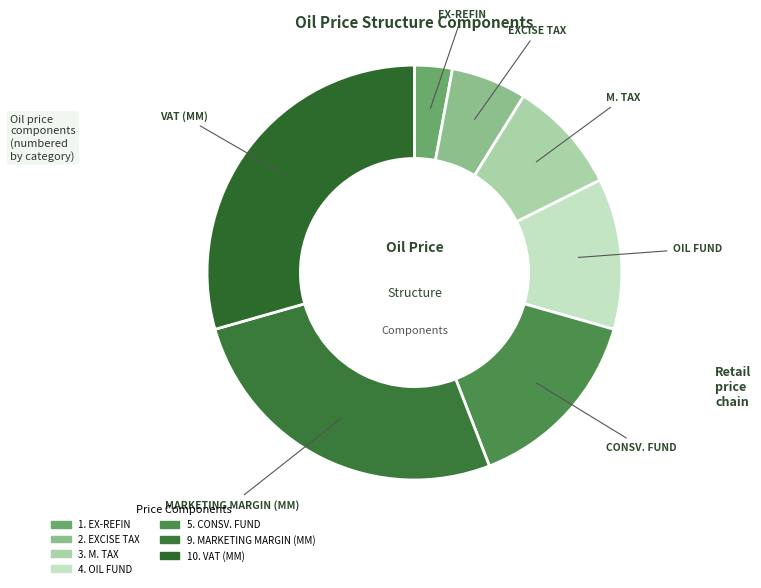

What is the smallest slice in the pie chart?

EX-REFIN